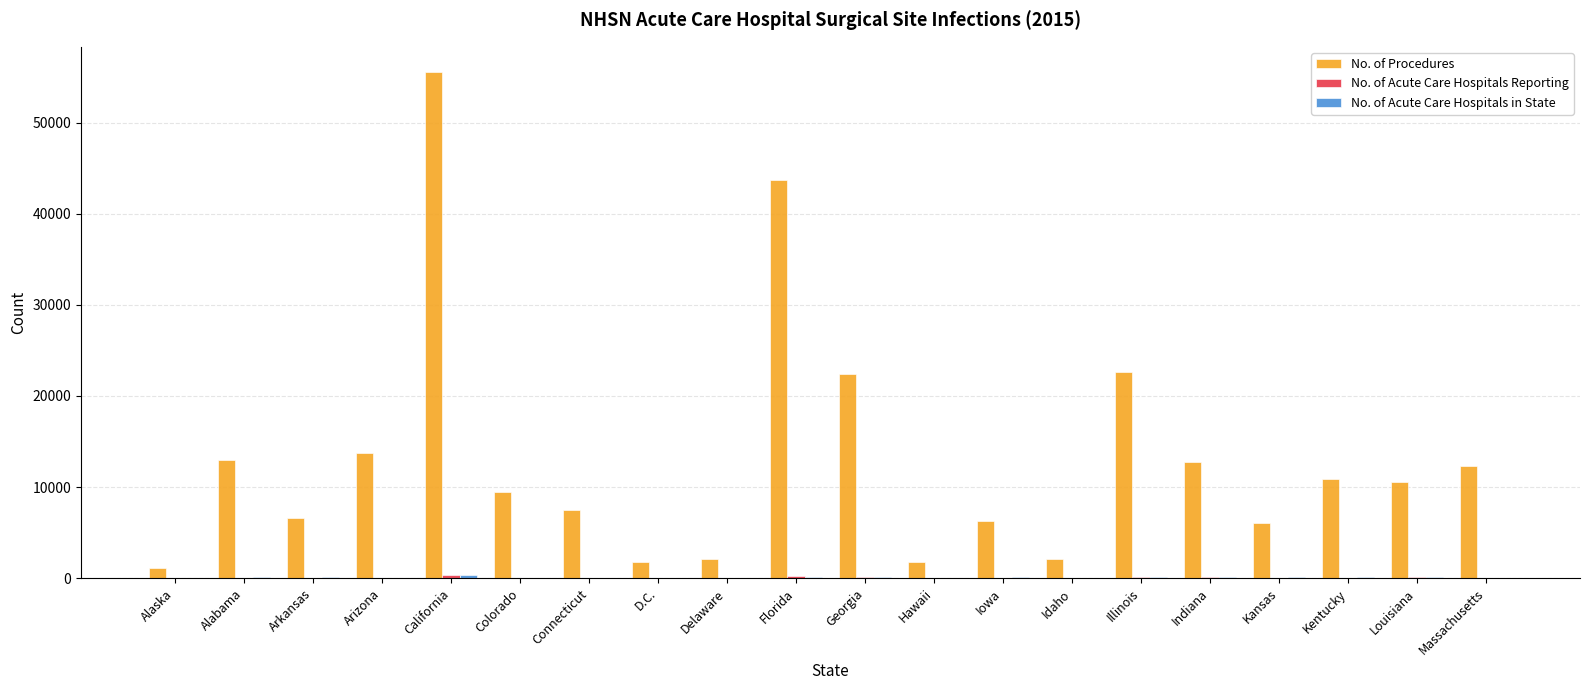

What is the highest value of the No. of Procedures series?

55556